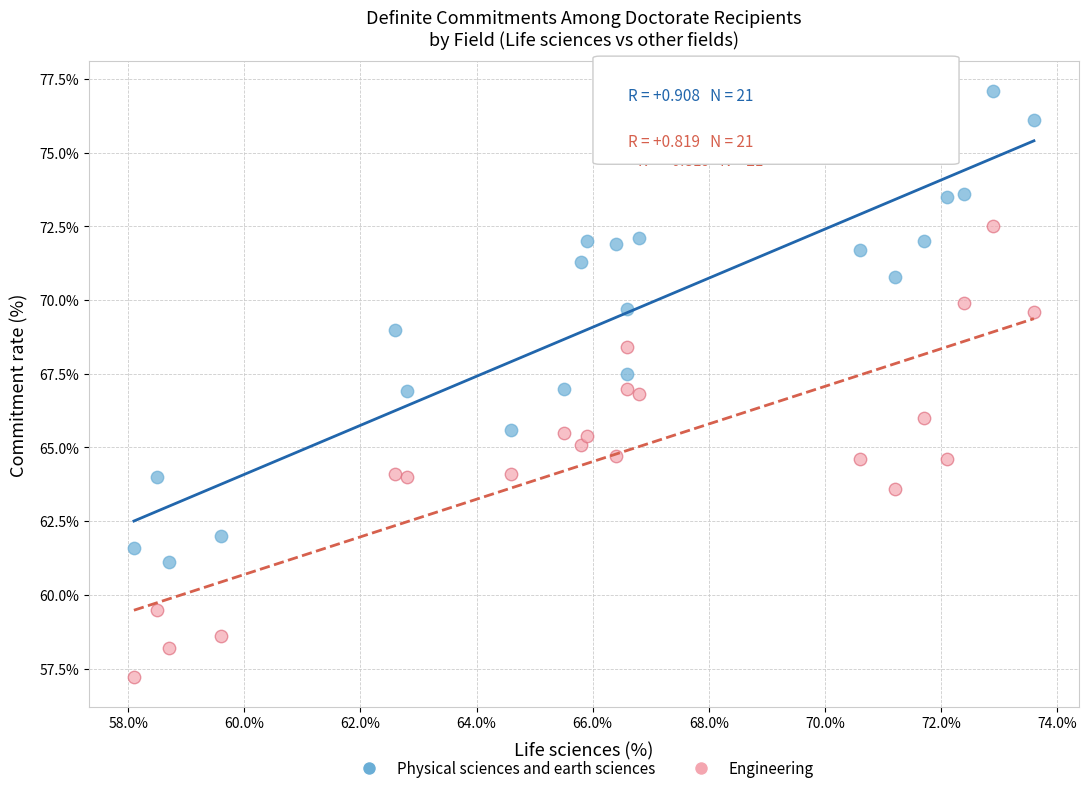

Which series contains the lowest Y value?

Engineering